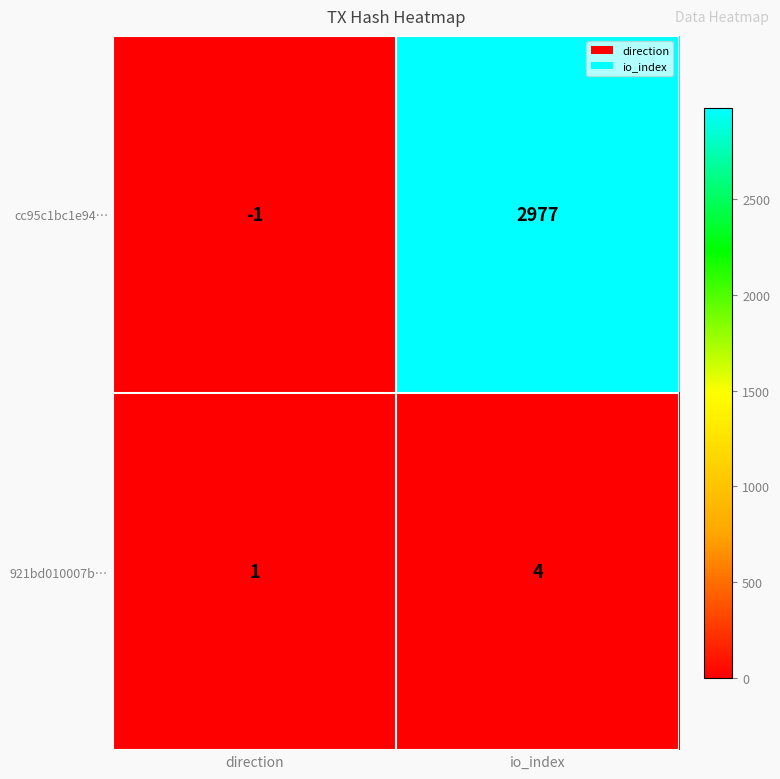

How many data points does each series have?

2